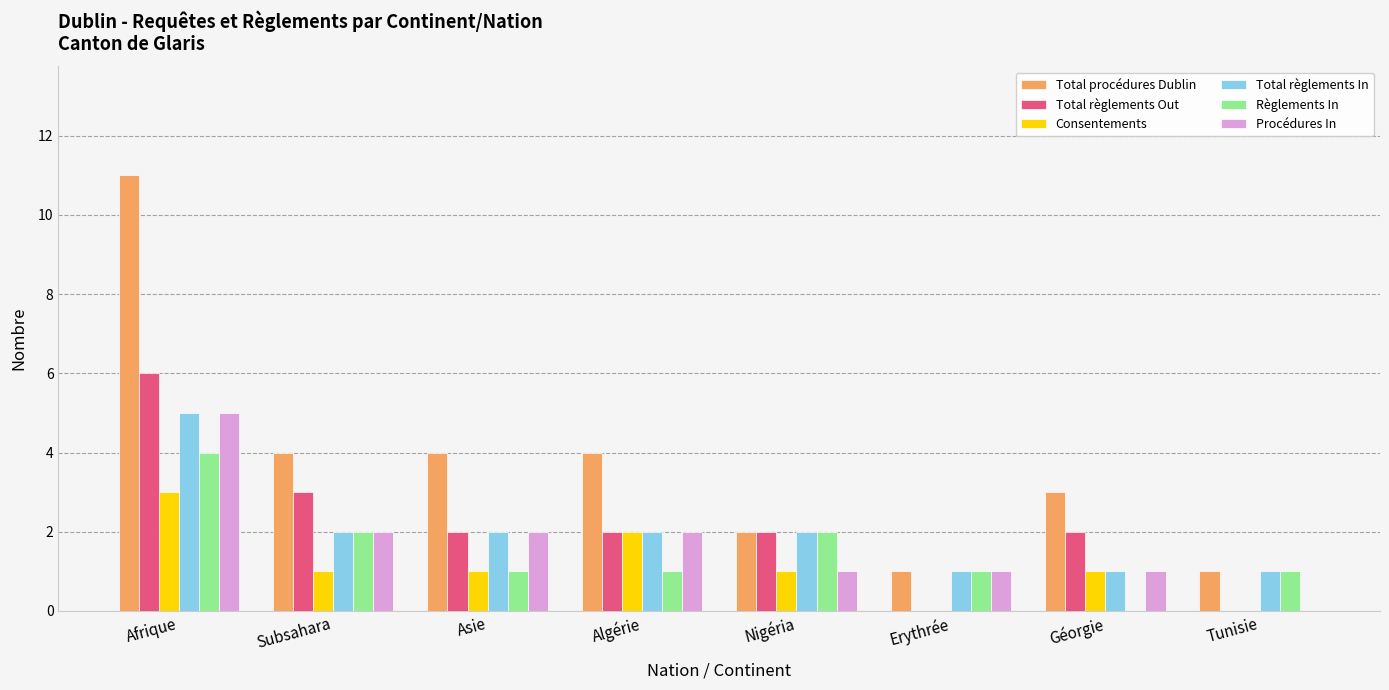

Which series changed the most between Asie and Erythrée?

Total procédures Dublin